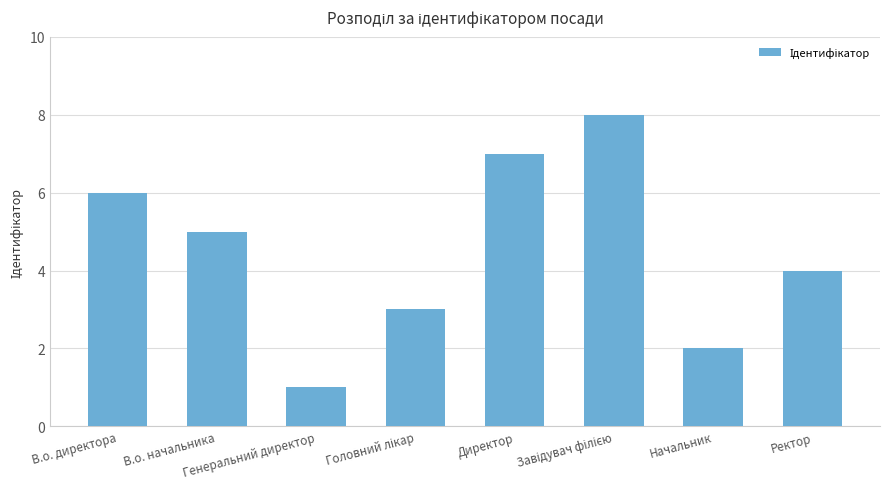

What is the value of the 3rd bar from the left?

1